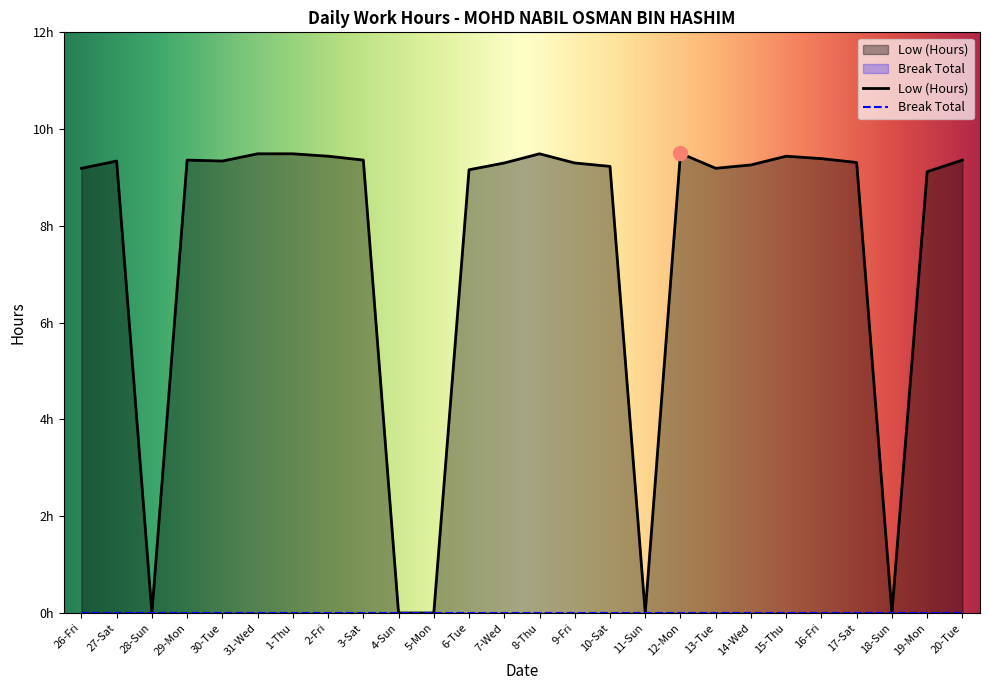

What is the sum of the values at 17-Sat and 30-Tue?

18.6